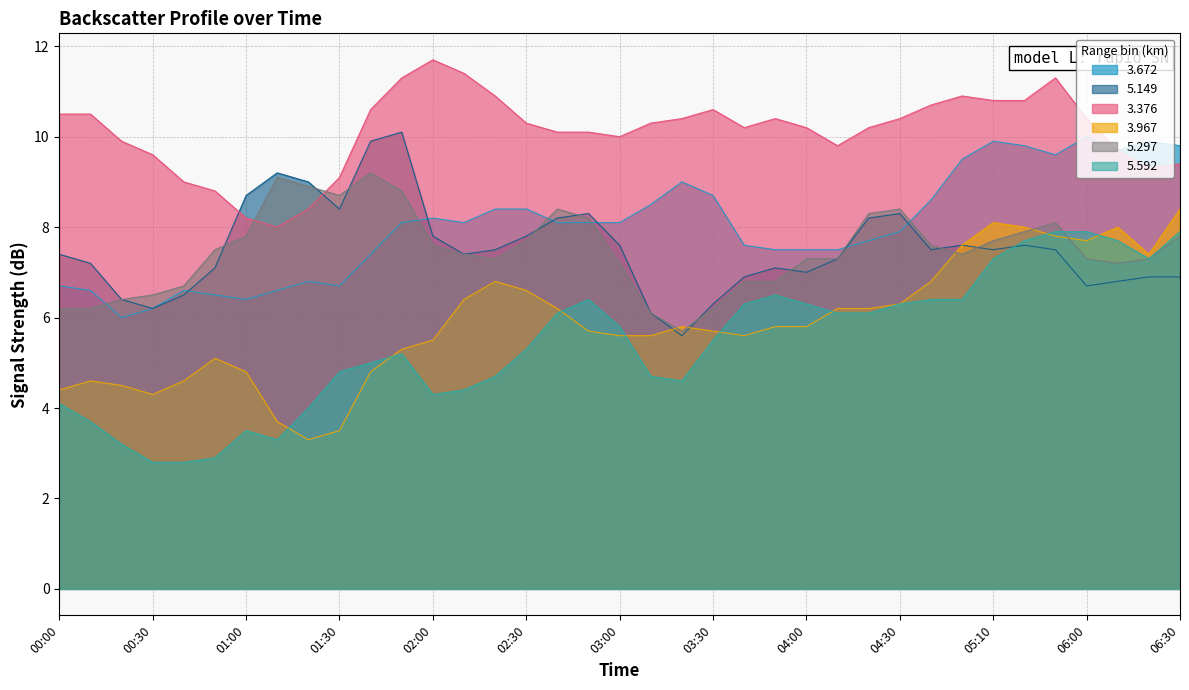

At which category is the sum across all series the highest?

2012/05/07 05:30